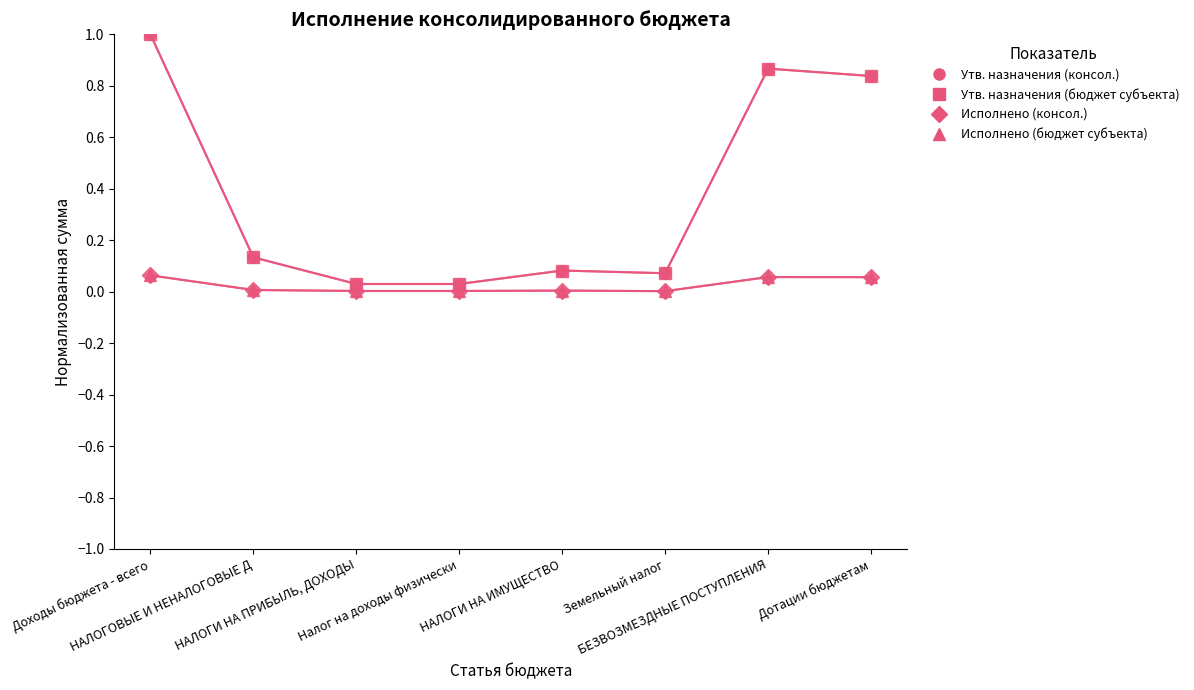

Reading left to right, extract all data points from this chart.

Утв. назначения (консол.): 1.0	0.1	0.0	0.0	0.1	0.1	0.9	0.8
Утв. назначения (бюджет субъекта): 1.0	0.1	0.0	0.0	0.1	0.1	0.9	0.8
Исполнено (консол.): 0.1	0.0	0.0	0.0	0.0	0.0	0.1	0.1
Исполнено (бюджет субъекта): 0.1	0.0	0.0	0.0	0.0	0.0	0.1	0.1